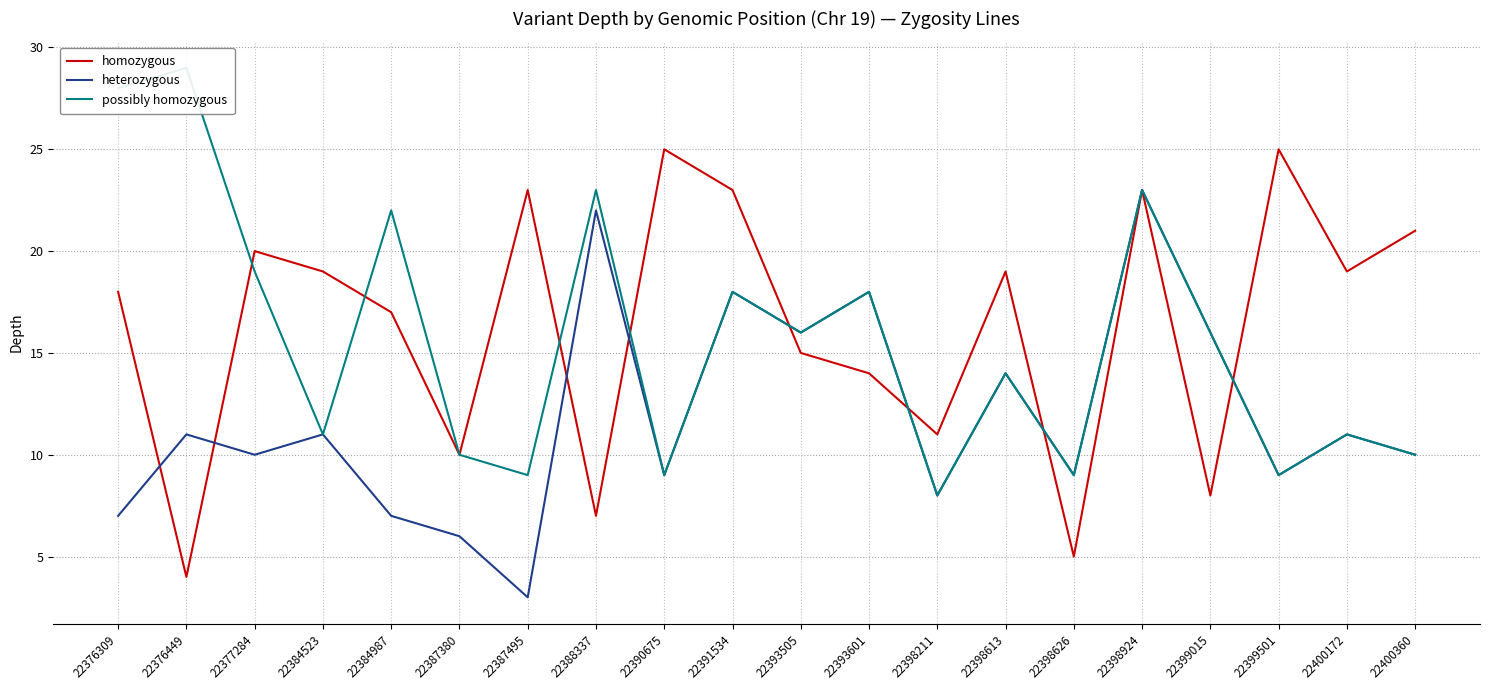

The heterozygous series shows 11 at 22400172. True or false?

True